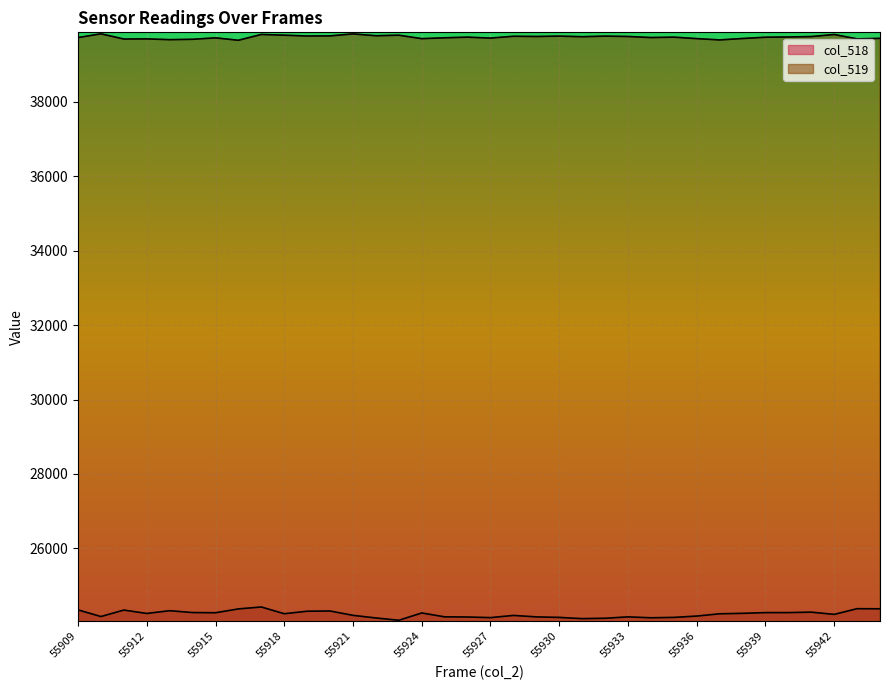

Reading left to right, what are all the values shown in this chart?

col_518: 55909=24349	55910=24170	55911=24344	55912=24253	55913=24327	55914=24277	55915=24272	55916=24375	55917=24427	55918=24246	55919=24313	55920=24319	55921=24202	55922=24132	55923=24070	55924=24266	55925=24162	55926=24158	55927=24141	55928=24200	55929=24161	55930=24147	55931=24114	55932=24124	55933=24161	55934=24137	55935=24147	55936=24183	55937=24244	55938=24256	55939=24276	55940=24276	55941=24288	55942=24228	55943=24381	55944=24378
col_519: 55909=39723	55910=39824	55911=39684	55912=39688	55913=39667	55914=39677	55915=39715	55916=39651	55917=39807	55918=39787	55919=39765	55920=39768	55921=39822	55922=39772	55923=39787	55924=39694	55925=39717	55926=39734	55927=39709	55928=39758	55929=39752	55930=39762	55931=39746	55932=39762	55933=39752	55934=39724	55935=39734	55936=39695	55937=39660	55938=39698	55939=39732	55940=39739	55941=39750	55942=39806	55943=39688	55944=39702